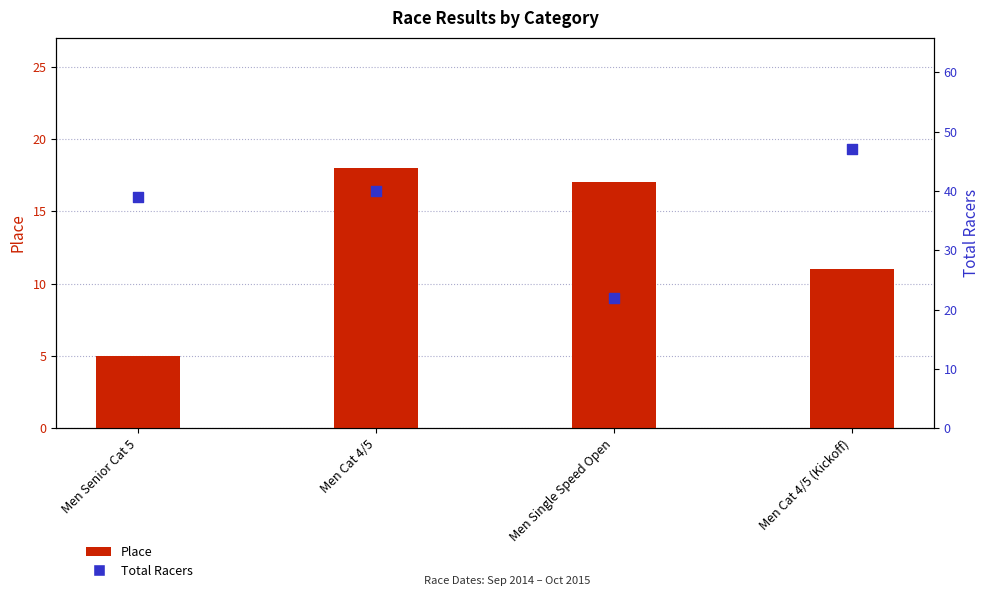

Which series has the largest total across all categories?

Total Racers